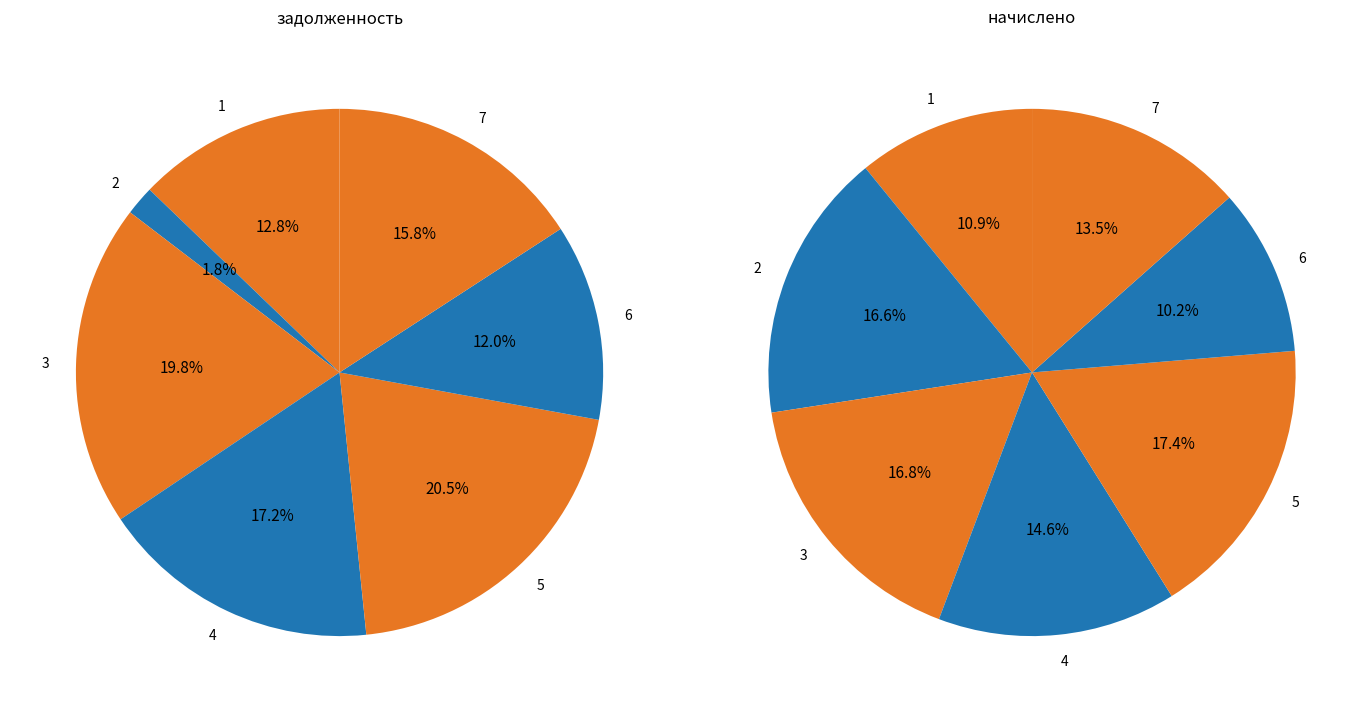

Which slice is the smallest?

6